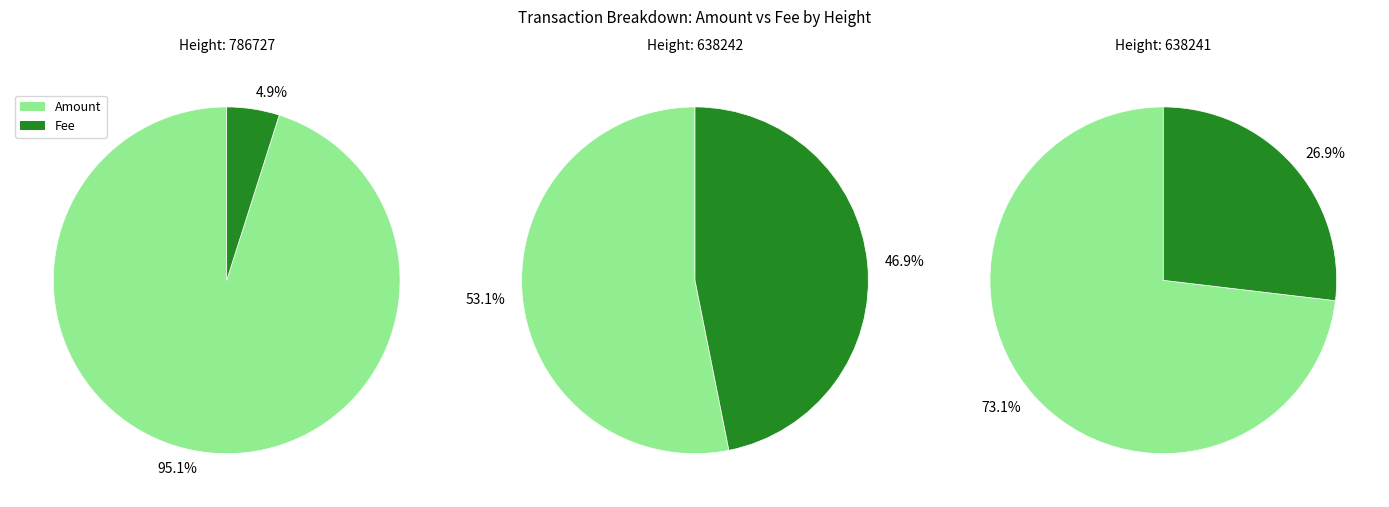

Which slice is the largest?

786727